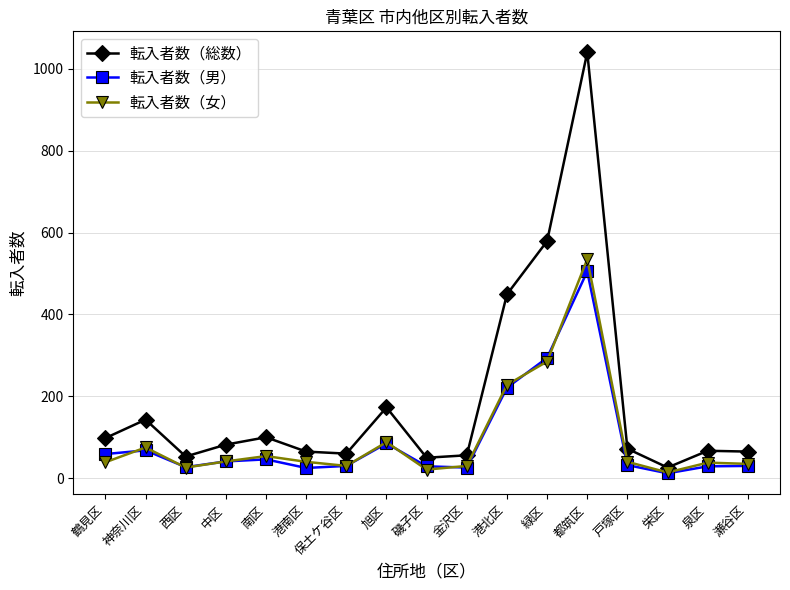

At which category does 転入者数（総数） reach its first local peak?

神奈川区